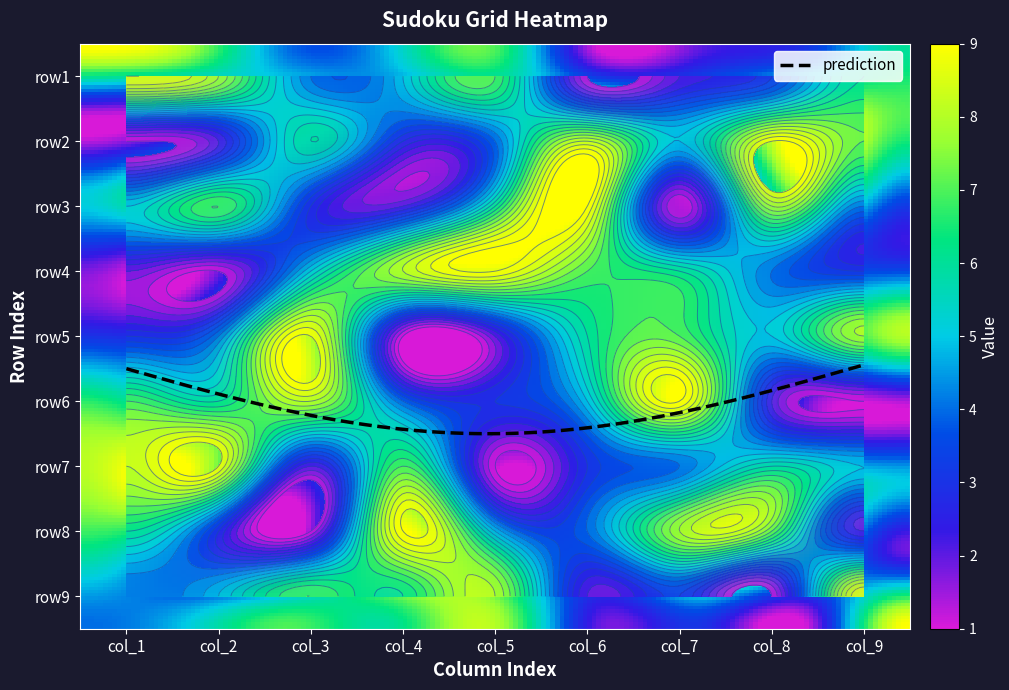

What value does the row6 series have at 0?

7